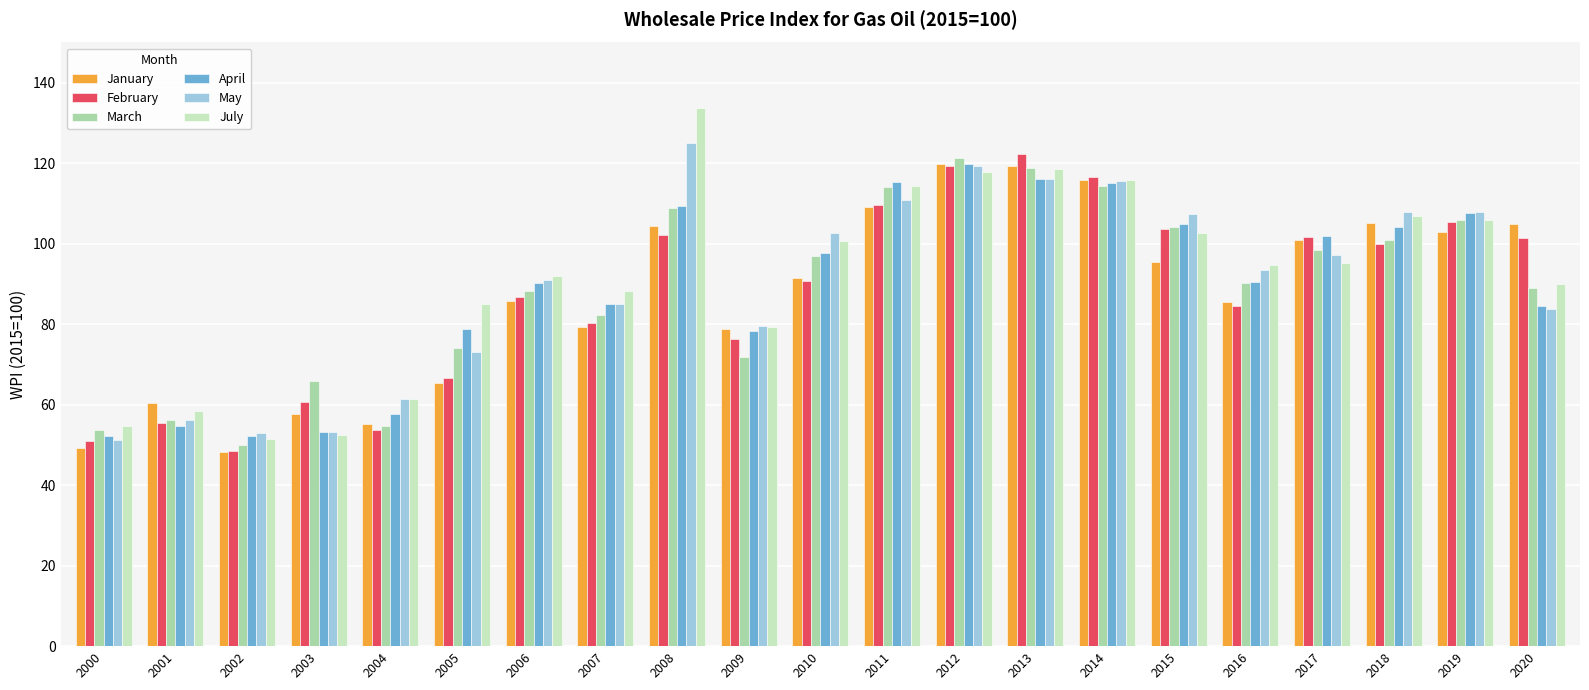

What is the value of the February bar at the 19th from the left?

99.9